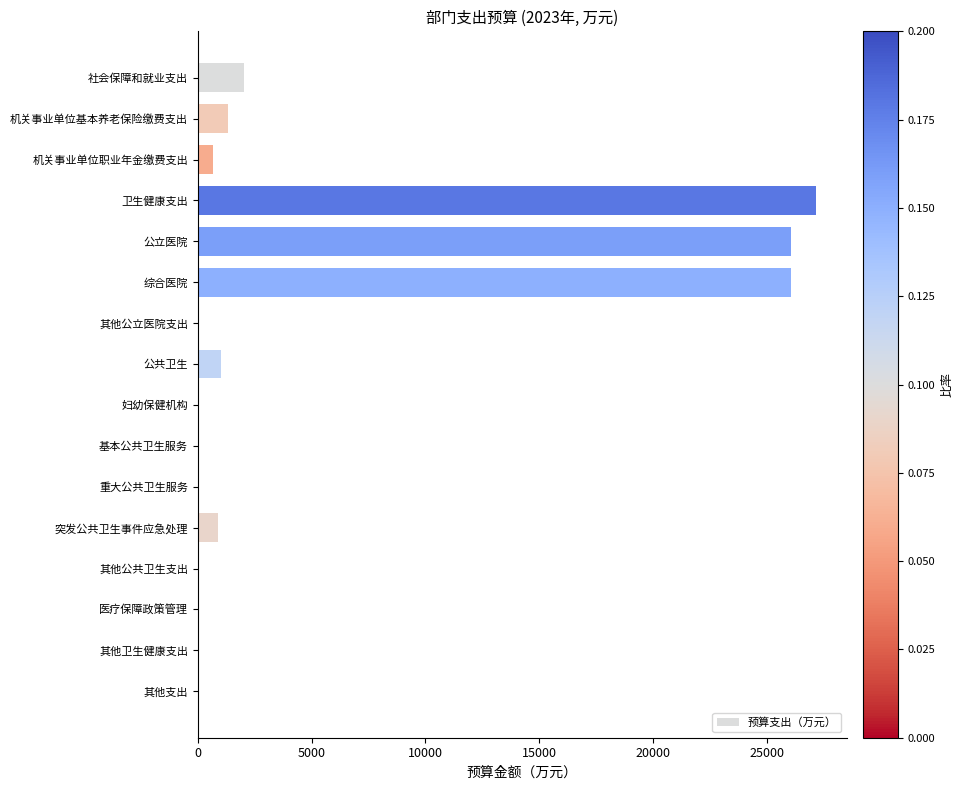

True or false: the data shows 41660.9 at 综合医院.

False